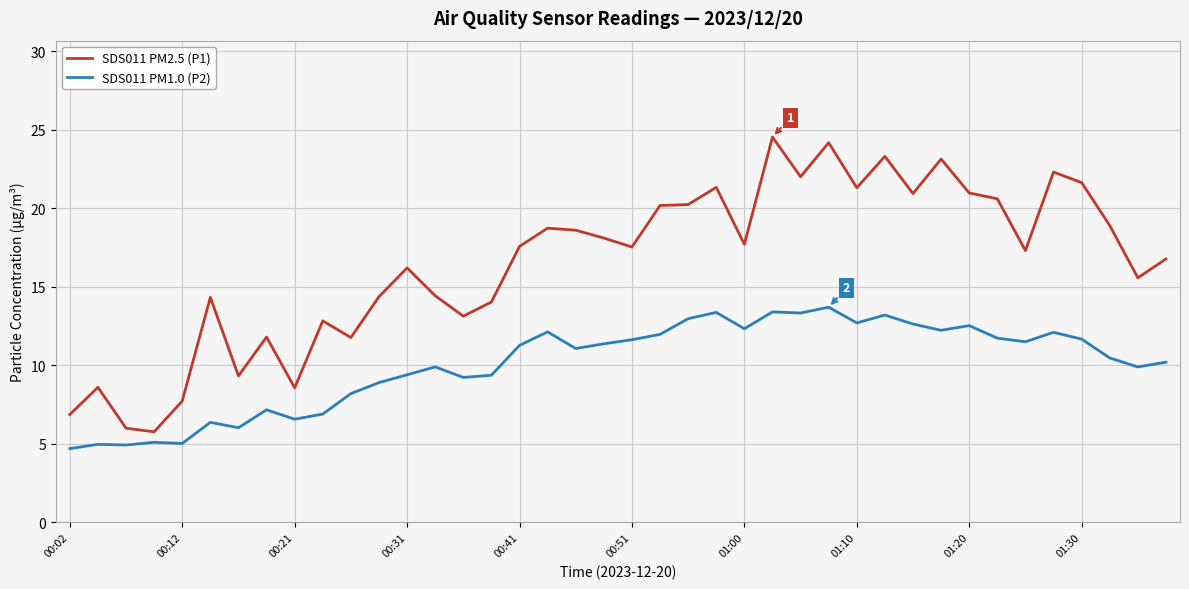

Which series has the largest range (max minus min)?

SDS011 PM2.5 (P1)